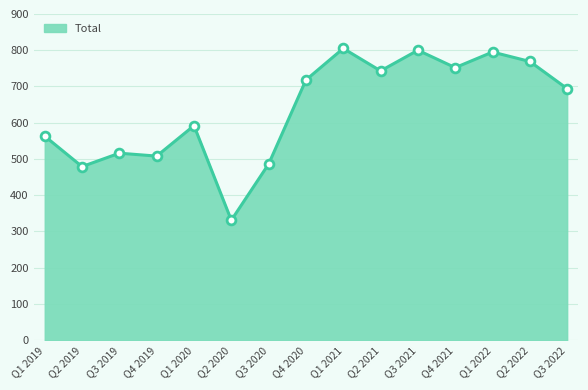

What is the change in value from Q3 2019 to Q4 2020?

+202